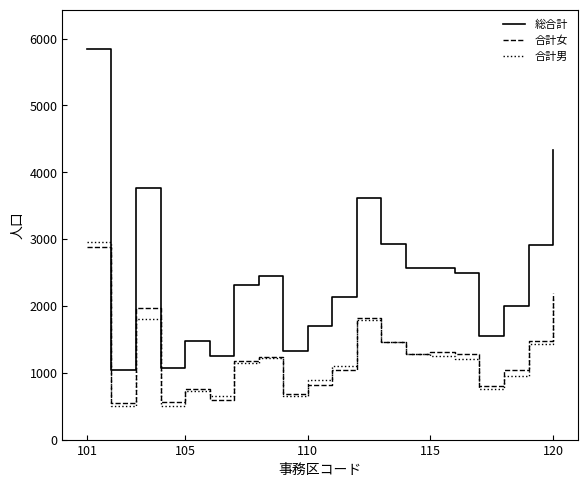

What is the smallest value displayed?

497